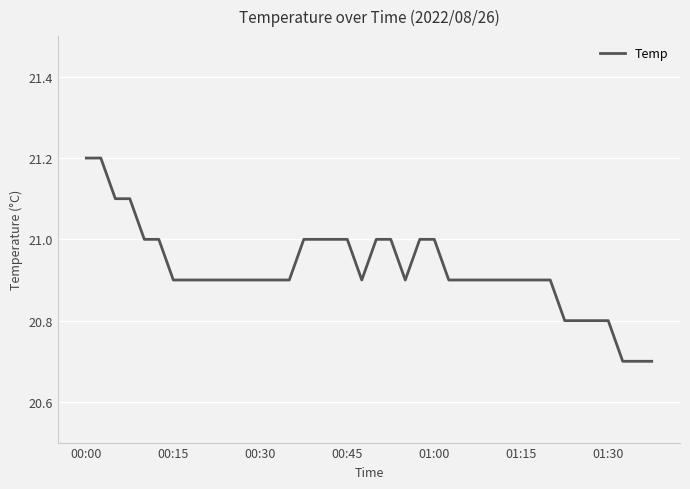

What is the difference between the maximum and minimum values?

0.5